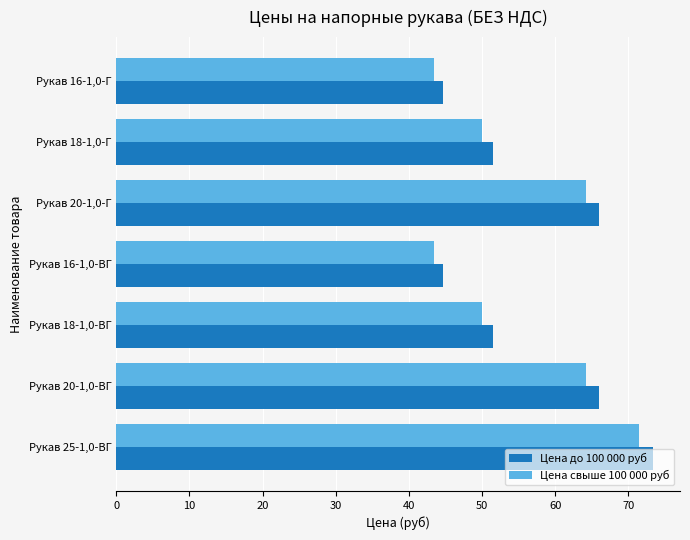

Which series has the largest total across all categories?

Цена до 100 000 руб